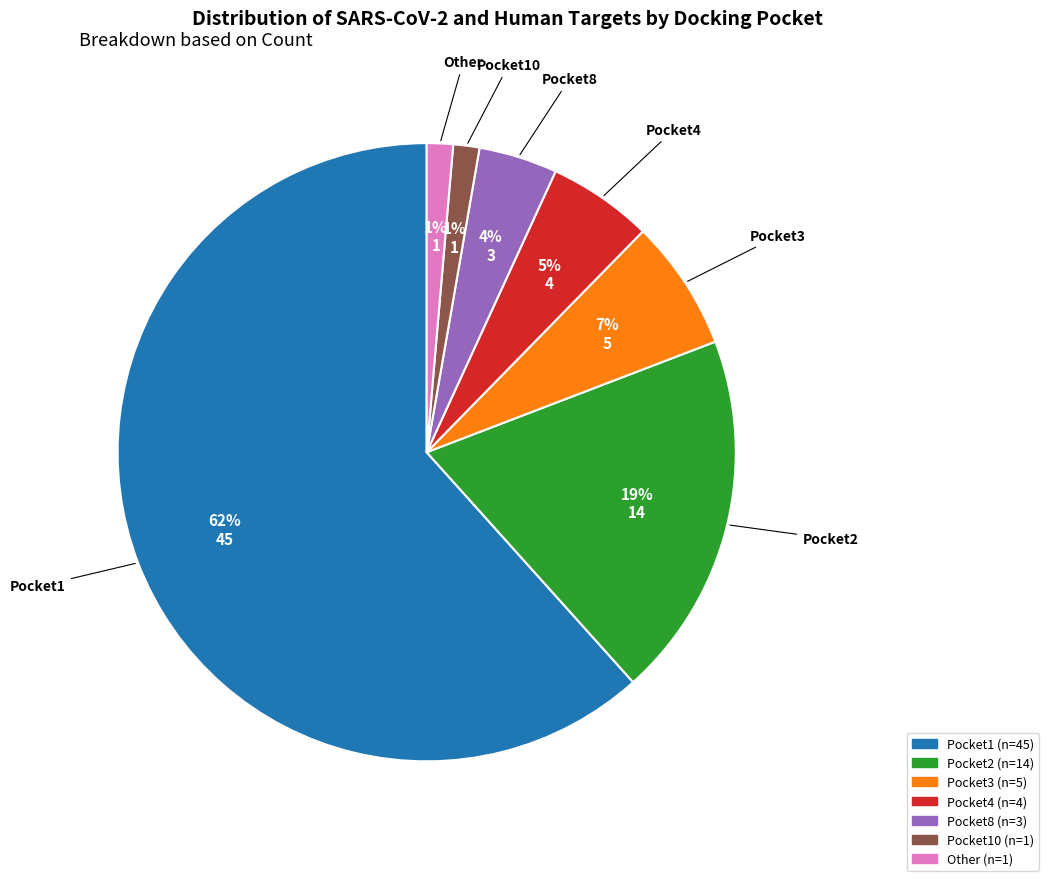

How many segments does this pie chart have?

7